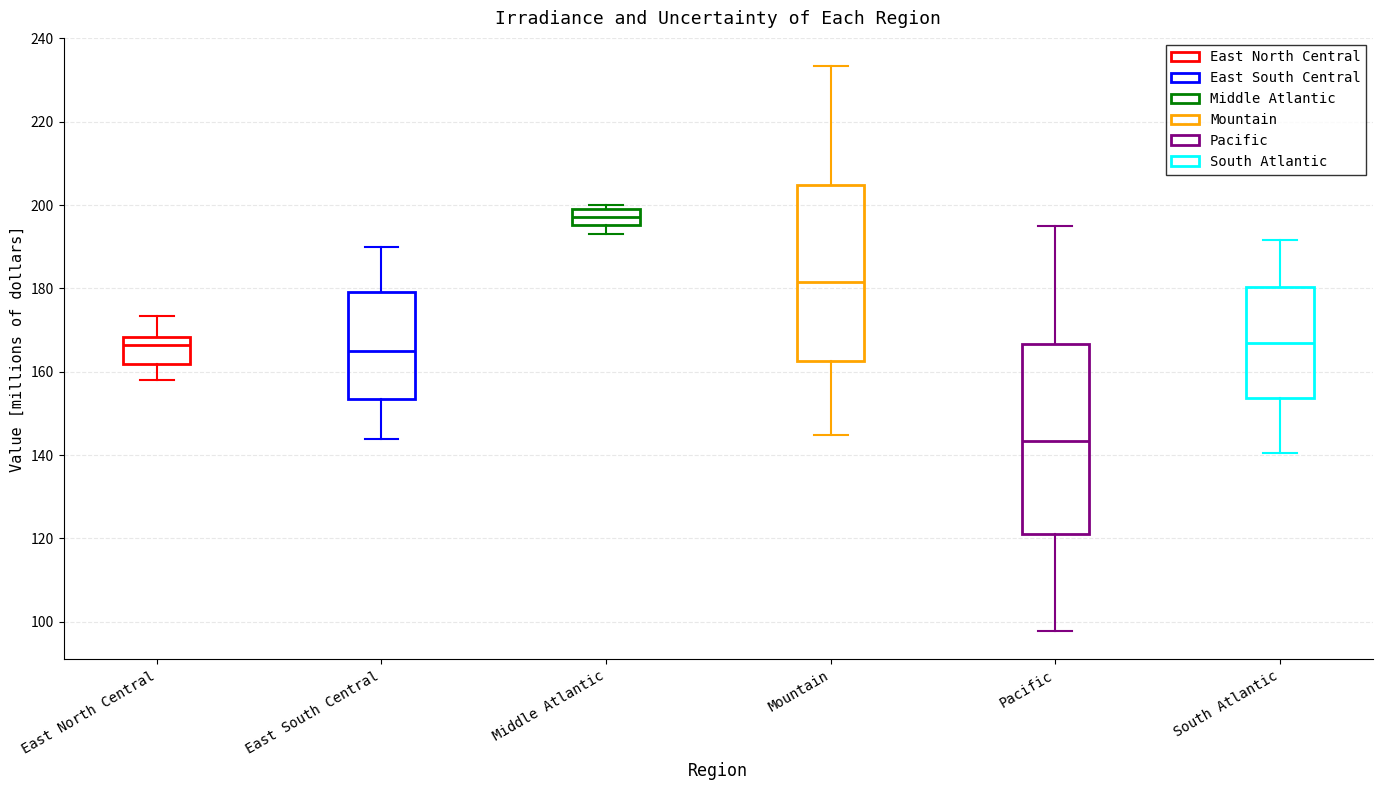

Reading left to right, transcribe this box plot: for each box, give where its median line is, the range the box spans, and where its two whiskers end, as read against the y-axis. The values are not printed on the chart, so give them approximately, as read against the axis.

East North Central: median 166, box 162 to 168, whiskers 158 to 174
East South Central: median 164, box 154 to 180, whiskers 144 to 190
Middle Atlantic: median 198, box 196 to 200, whiskers 194 to 200 (just above the box's upper edge)
Mountain: median 182, box 162 to 204, whiskers 144 to 234
Pacific: median 144, box 122 to 166, whiskers 98 to 194
South Atlantic: median 166, box 154 to 180, whiskers 140 to 192